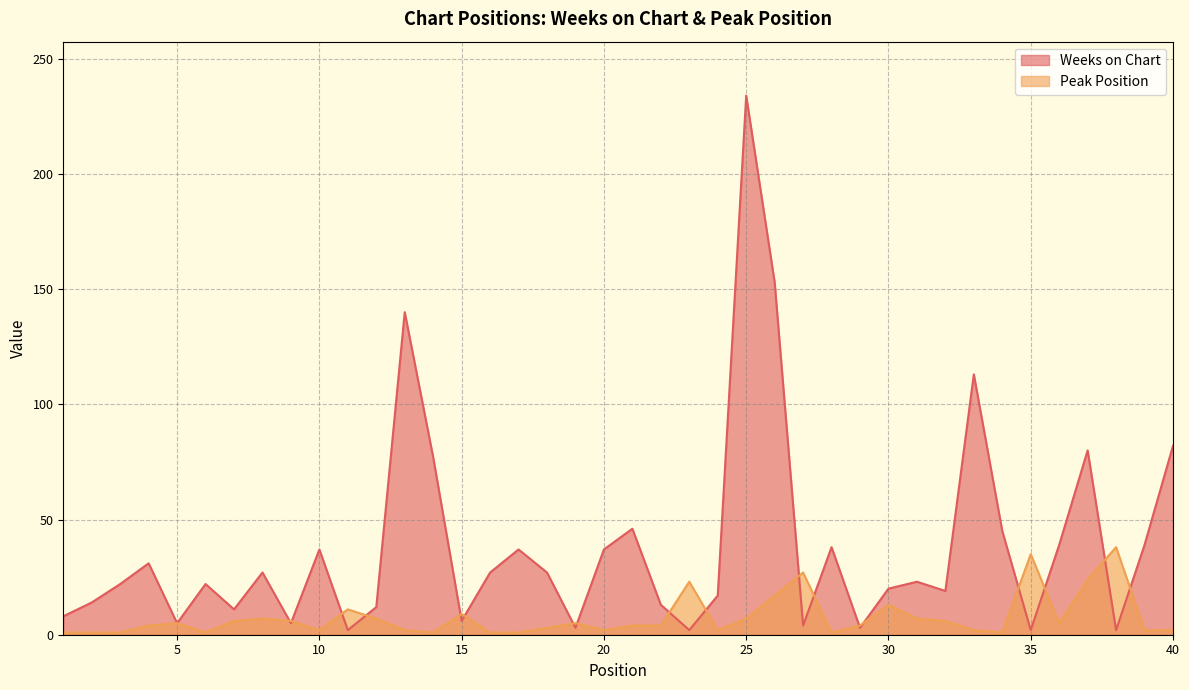

True or false: Peak Position has more than 0 points higher than both neighbors.

True